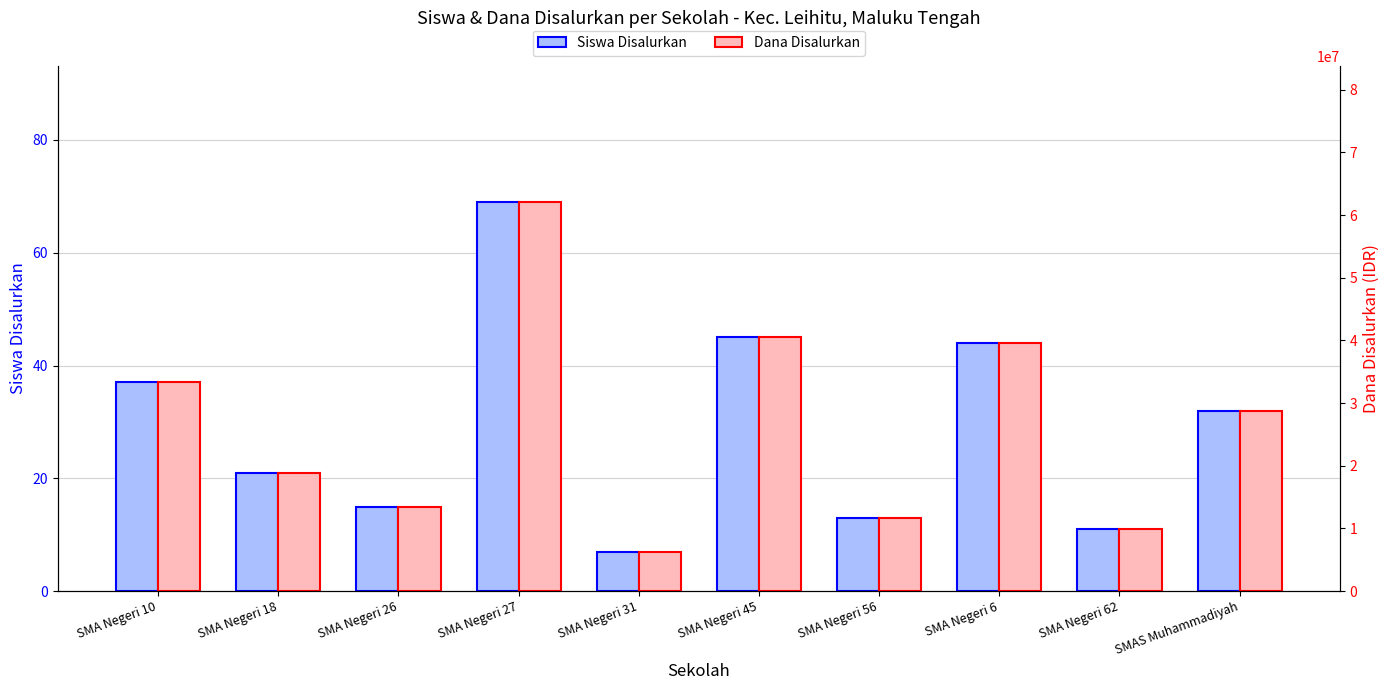

Reading left to right, what are all the values shown in this chart?

Siswa Disalurkan: SMA Negeri 10=37	SMA Negeri 18=21	SMA Negeri 26=15	SMA Negeri 27=69	SMA Negeri 31=7	SMA Negeri 45=45	SMA Negeri 56=13	SMA Negeri 6=44	SMA Negeri 62=11	SMAS Muhammadiyah=32
Dana Disalurkan: SMA Negeri 10=33300000	SMA Negeri 18=18900000	SMA Negeri 26=13500000	SMA Negeri 27=62100000	SMA Negeri 31=6300000	SMA Negeri 45=40500000	SMA Negeri 56=11700000	SMA Negeri 6=39600000	SMA Negeri 62=9900000	SMAS Muhammadiyah=28800000